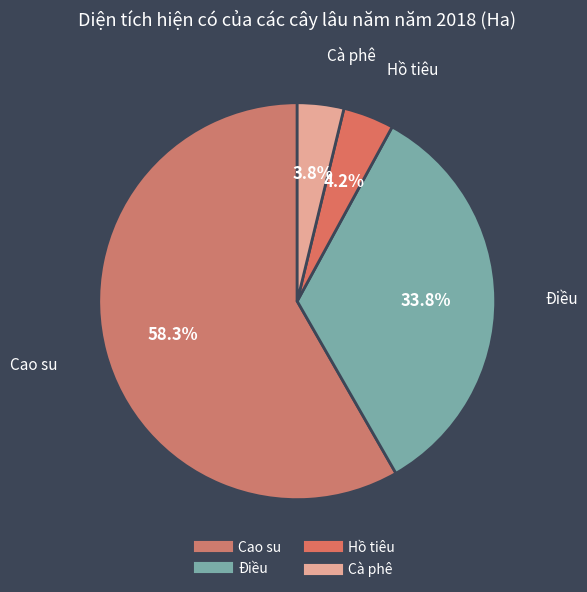

Is the sum of Cà phê and Hồ tiêu greater than half?

No